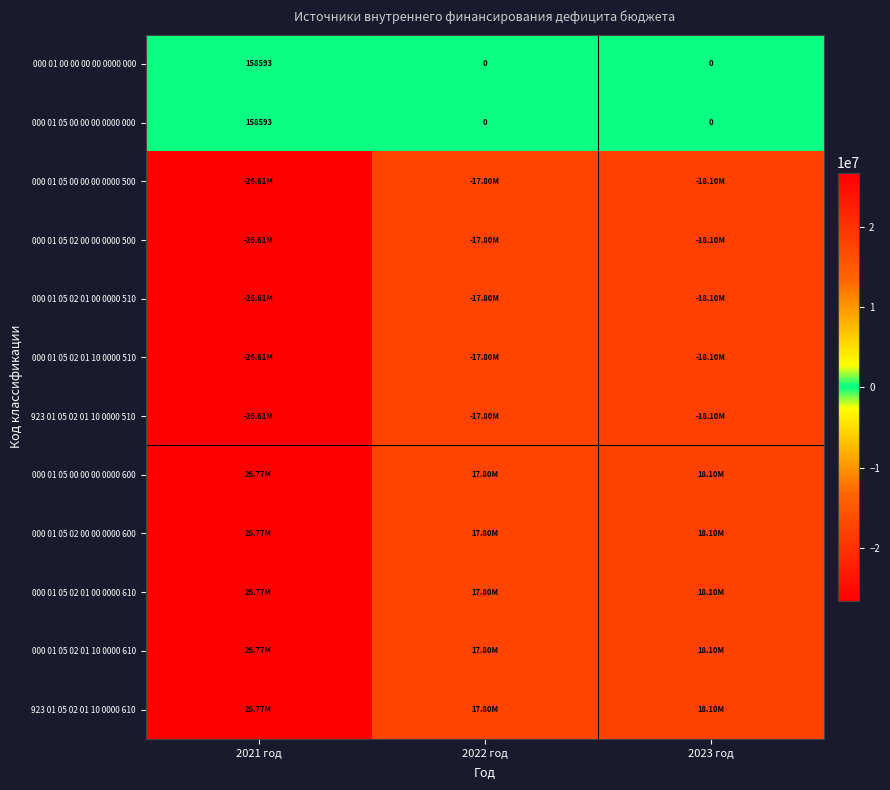

The value of 000 01 05 00 00 00 0000 500 at 2022 год is -17800000.0. True or false?

True